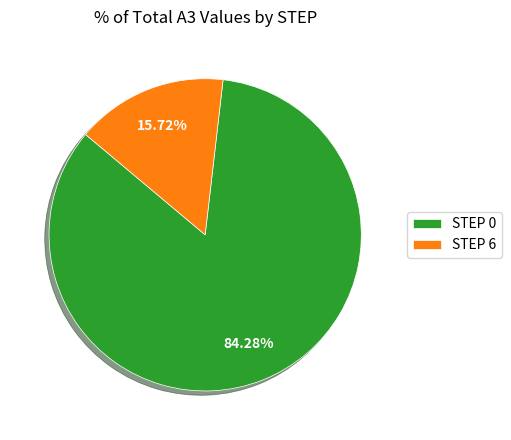

Which category has the smallest portion of the pie?

STEP 6